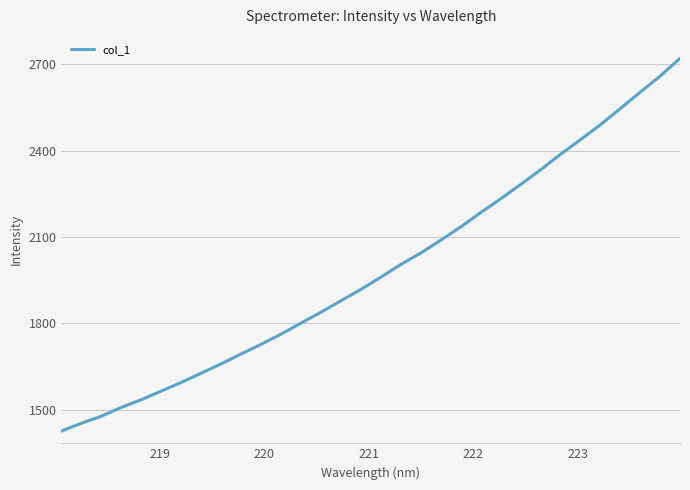

What is the greatest value displayed?

2720.2